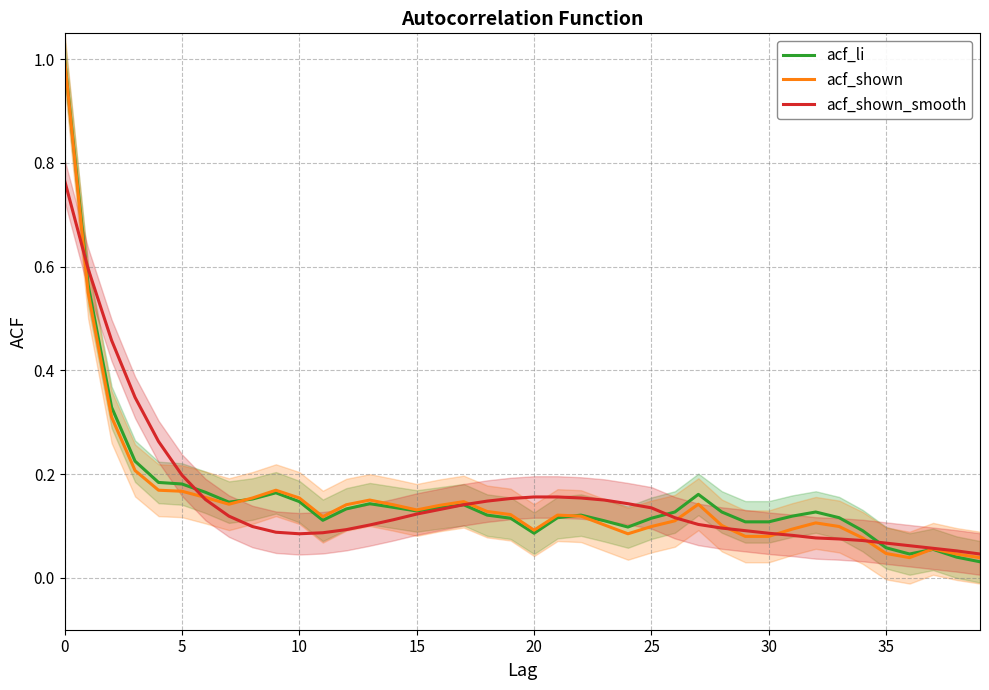

What is the maximum value for acf_shown?

1.0